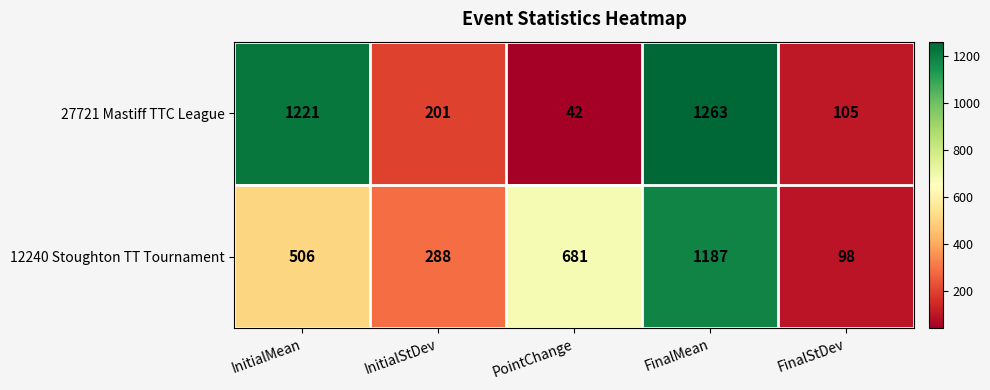

Reading left to right, extract all data points from this chart.

27721 Mastiff TTC League: 1221	201	42	1263	105
12240 Stoughton TT Tournament: 506	288	681	1187	98